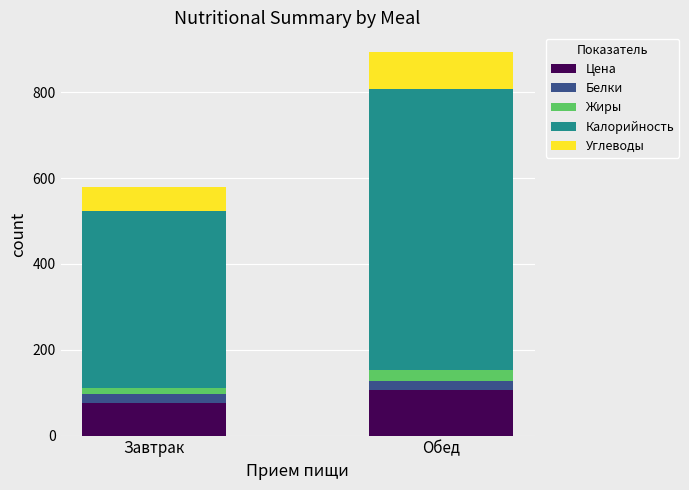

At which category is the sum across all series the highest?

Обед